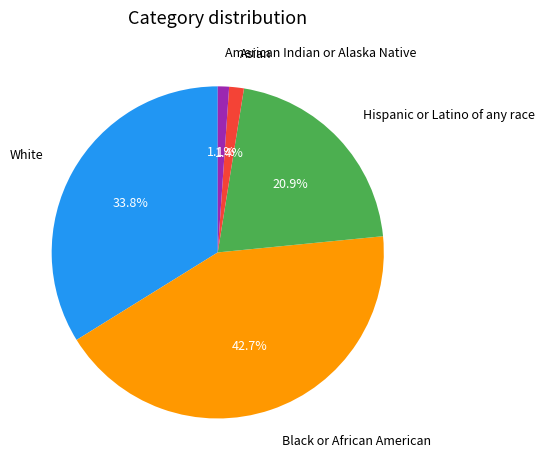

Between Asian and Hispanic or Latino of any race, which is larger?

Hispanic or Latino of any race